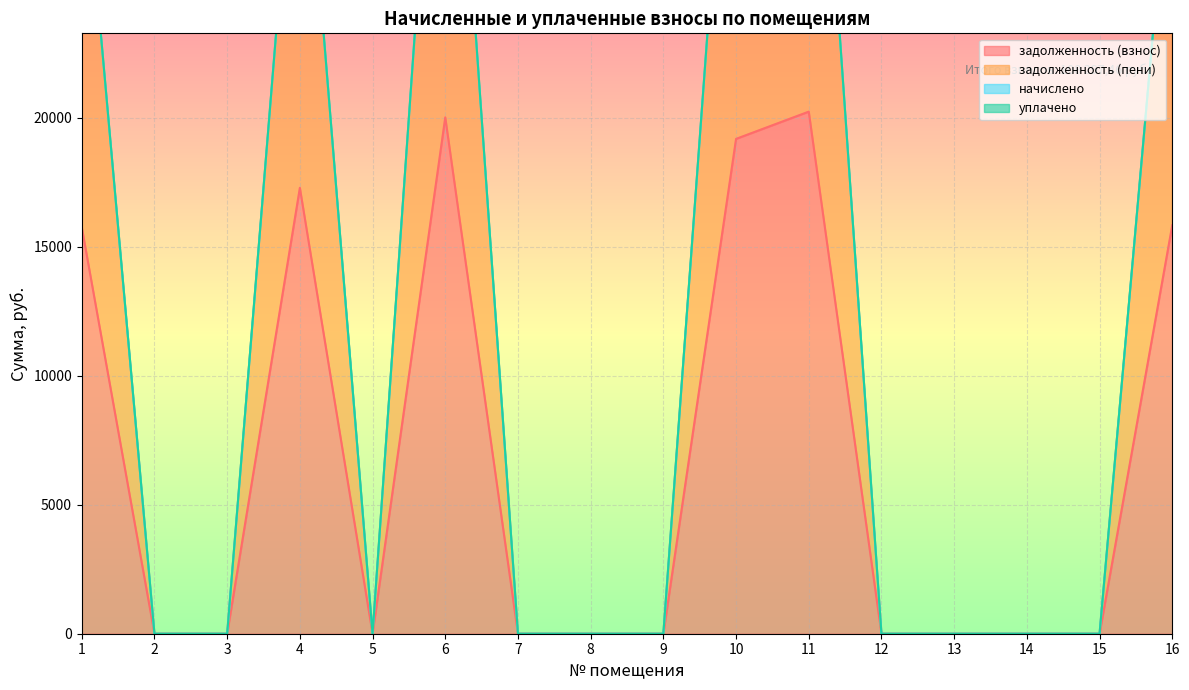

What is the difference between the maximum and second lowest values in the задолженность (пени) series?

40468.9